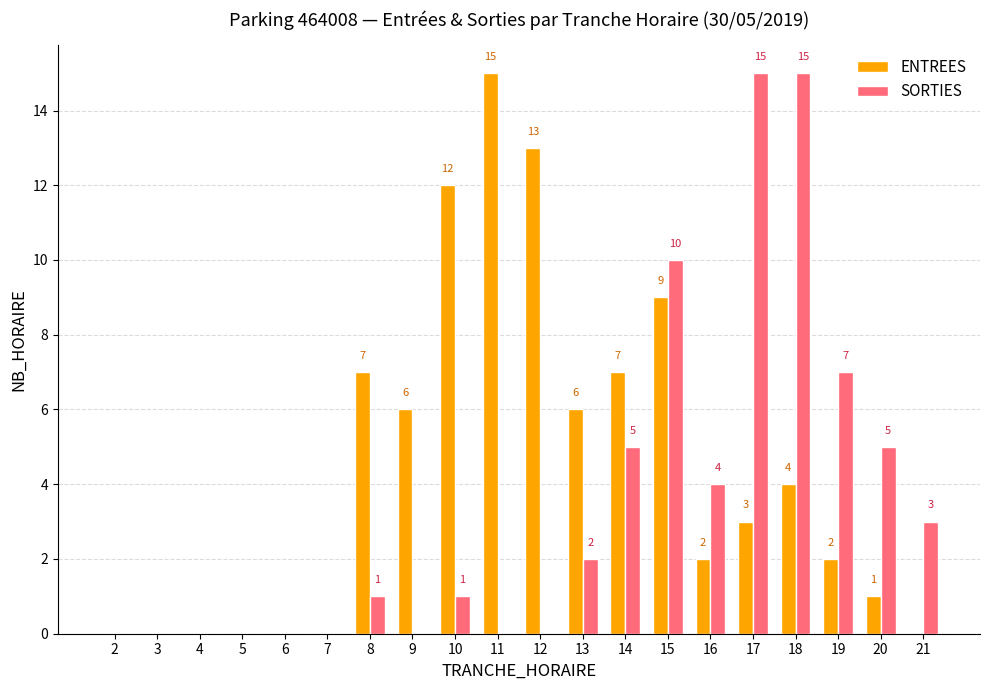

Is it true that SORTIES equals -9 at 5?

False